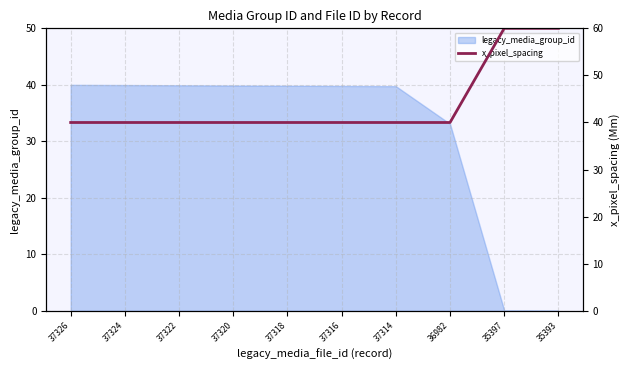

True or false: the data shows 67.4 at 37324.

False